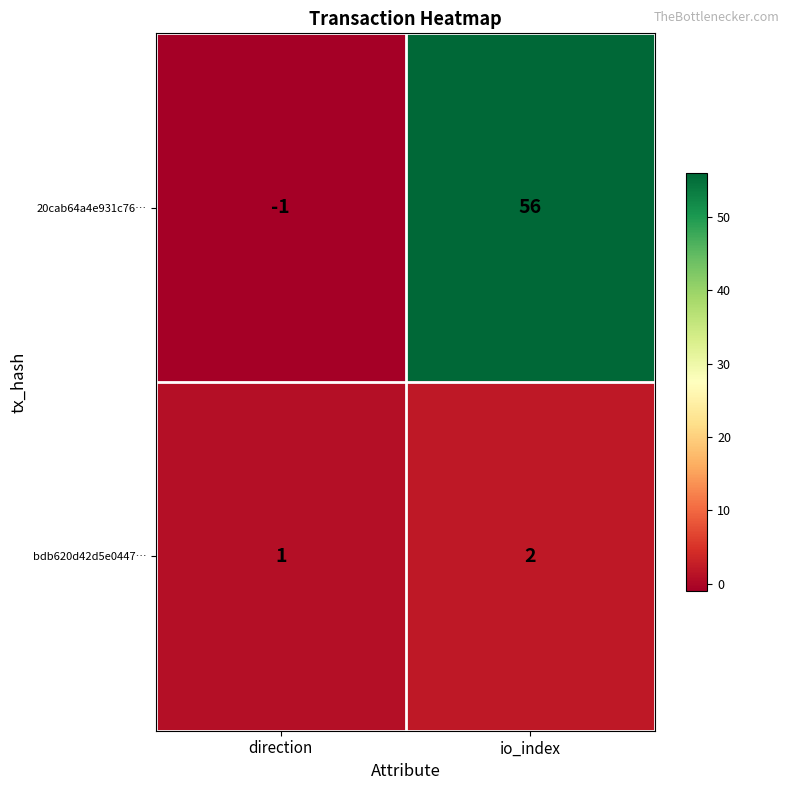

What value does the 20cab64a4e931c76… series have at io_index, to the nearest 10?

60